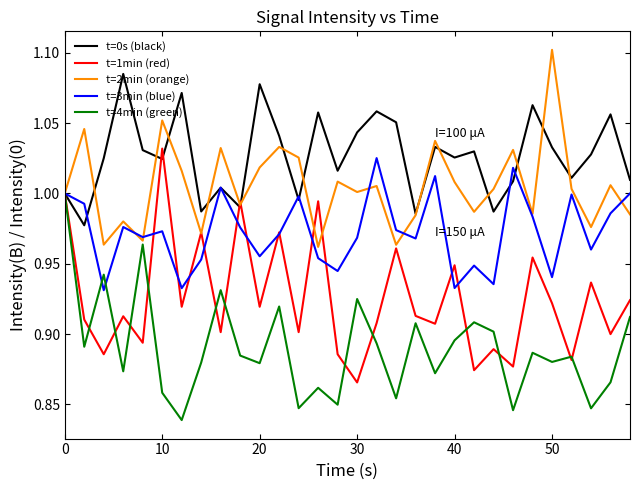

In t=4min (green), how many points are higher than both neighbors (excluding endpoints)?

10